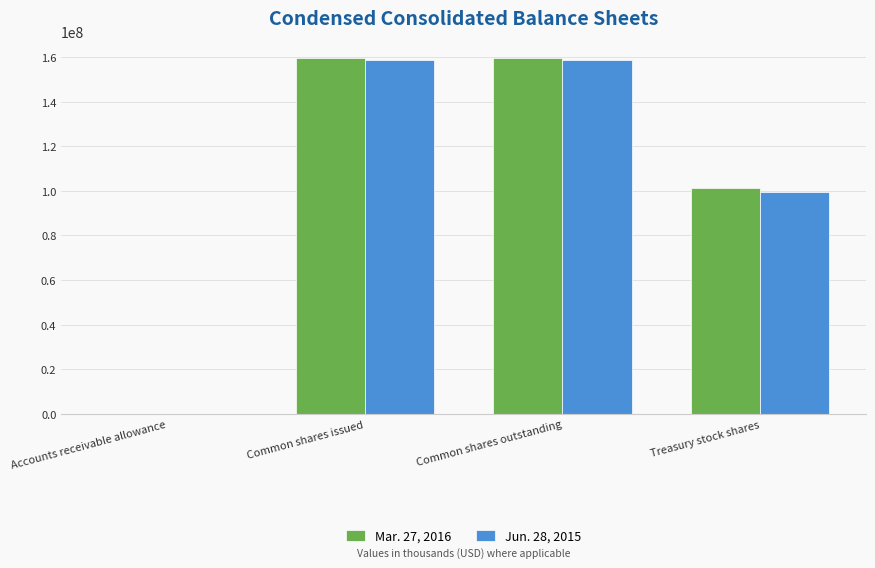

Reading left to right, extract all data points from this chart.

Mar. 27, 2016: 5081	159319000	159319000	101179000
Jun. 28, 2015: 4890	158531000	158531000	99562000